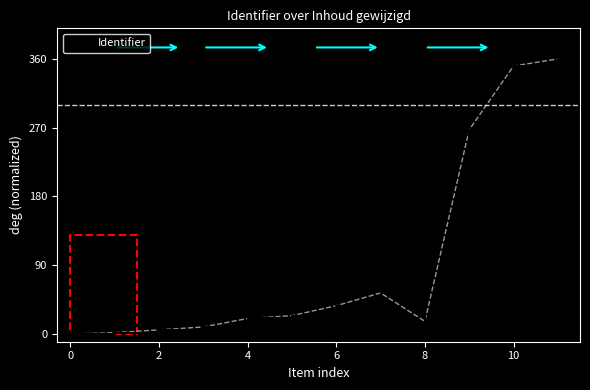

Reading left to right, list all the values displayed in this chart.

0.0	1.9	5.6	9.3	20.4	24.1	37.1	53.8	16.7	267.2	350.7	360.0